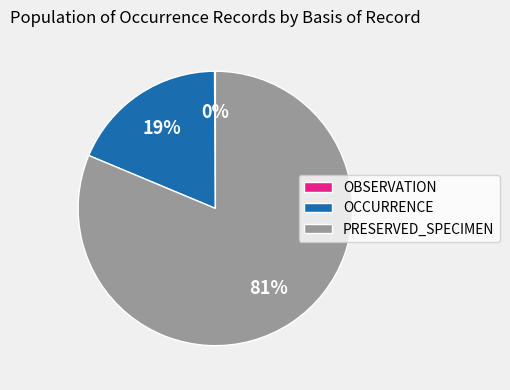

To the nearest percent, what is the difference between the largest and smallest slice percentages?

81%